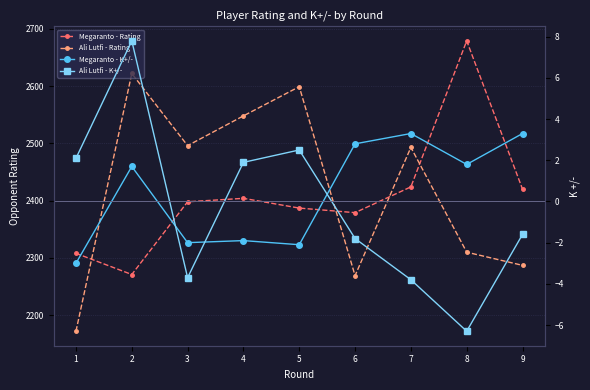

How many values in the Ali Lutfi - Rating series are below 2493?

4